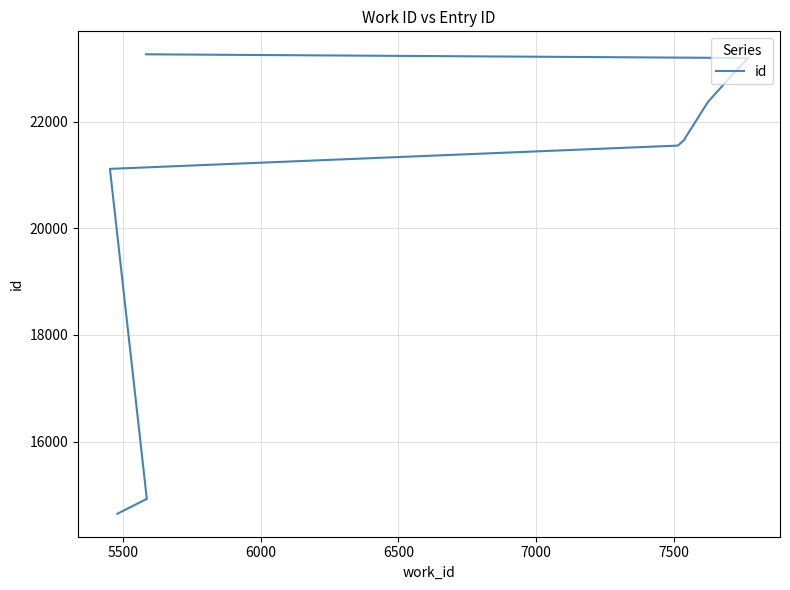

What is the average value?

20745